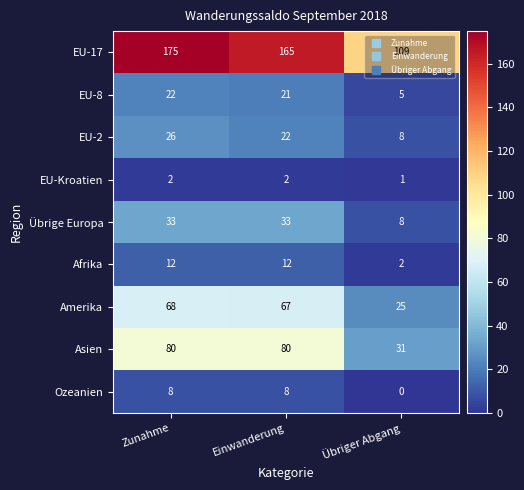

Which series has the widest spread of values?

EU-17